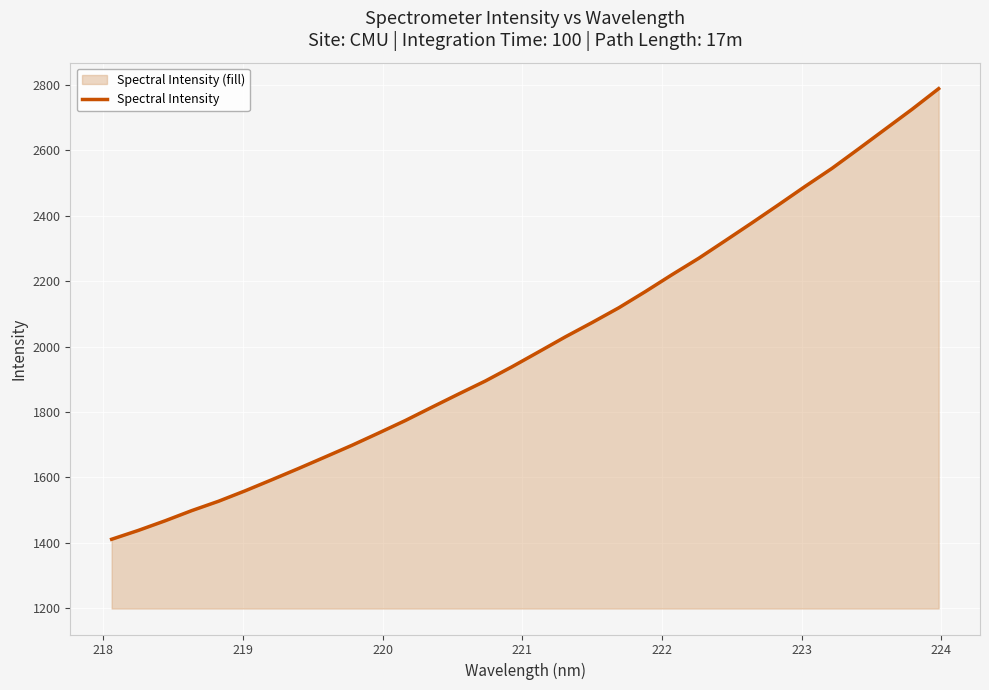

What is the difference between the maximum and minimum values?

1377.3